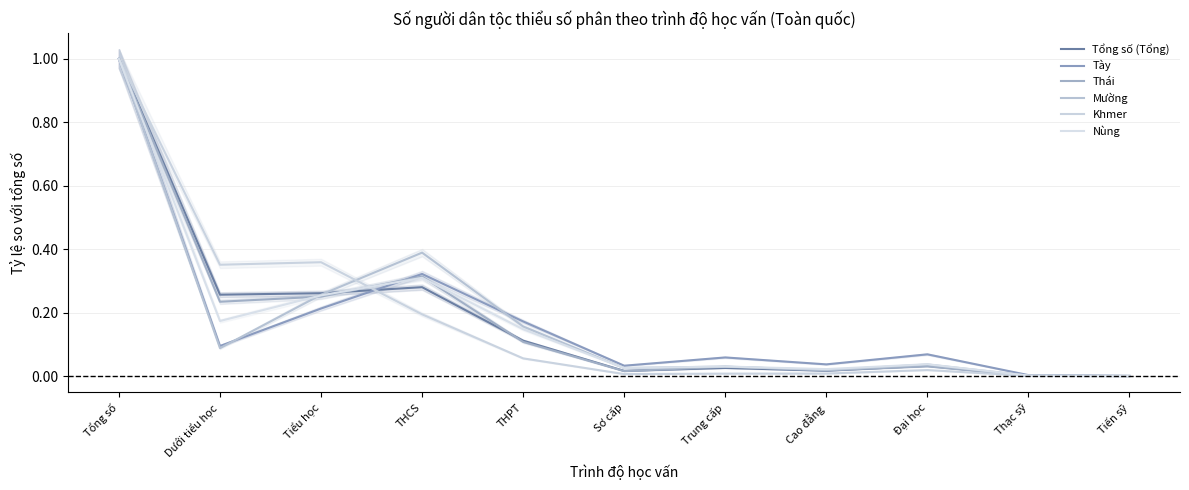

Which series has the largest total across all categories?

Tổng số (Tổng)